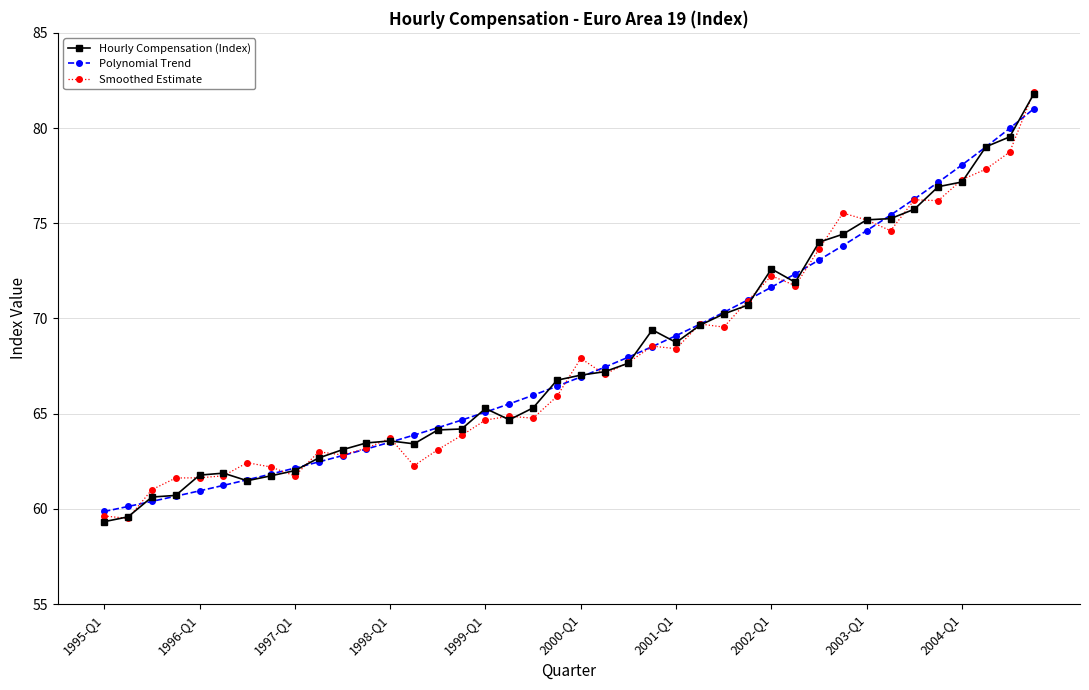

What is the minimum value shown in the chart?

59.3